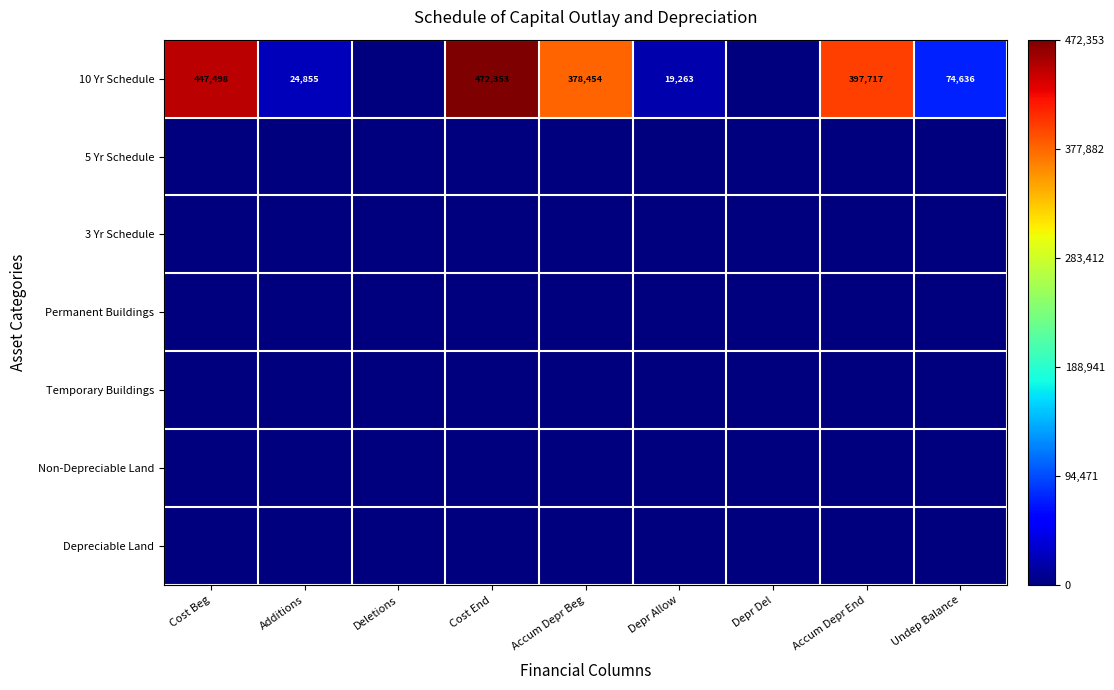

The 10 Yr Schedule series shows 678940 at Cost End. True or false?

False